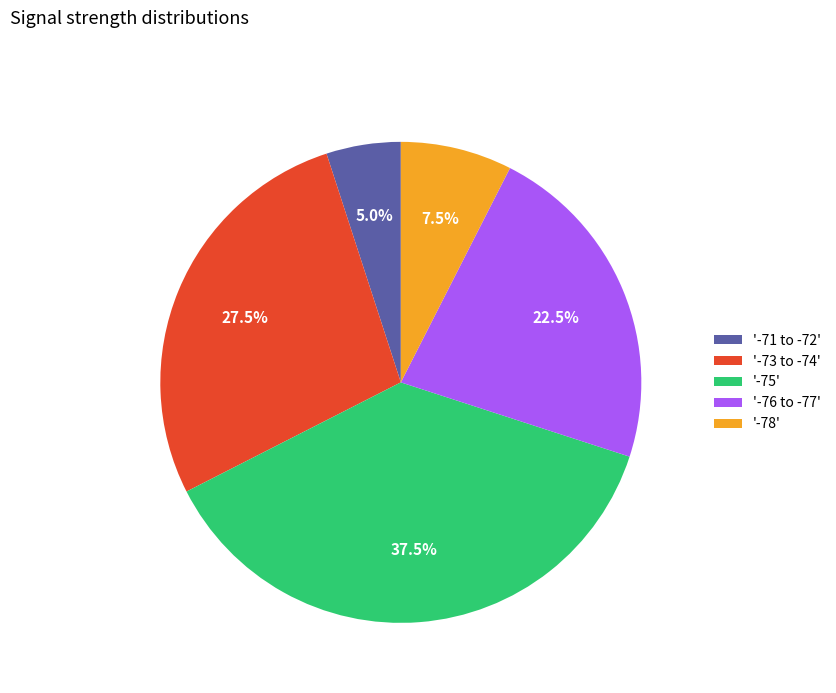

How many slices are in this pie chart?

5